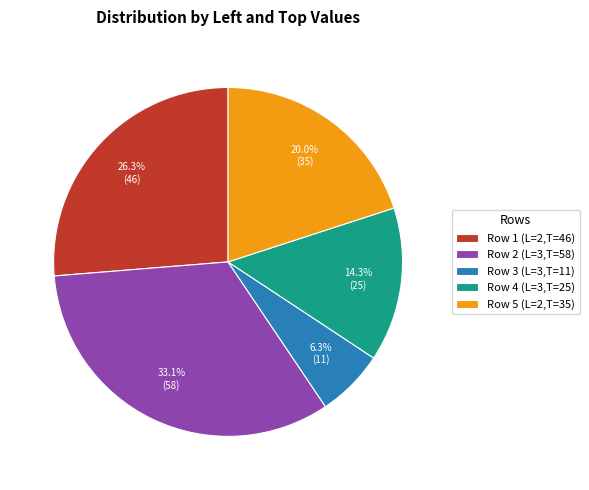

How many segments does this pie chart have?

5